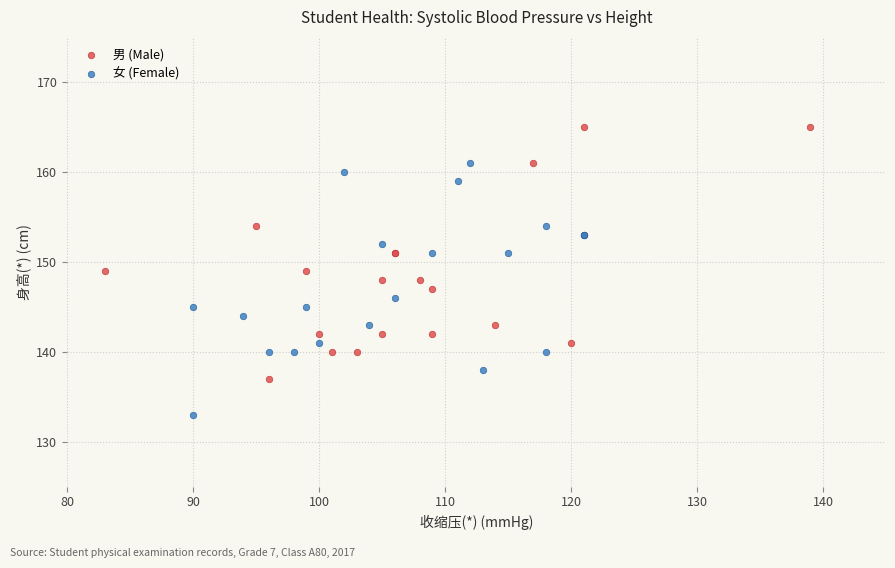

What are all the series names shown in the legend?

男 (Male), 女 (Female)